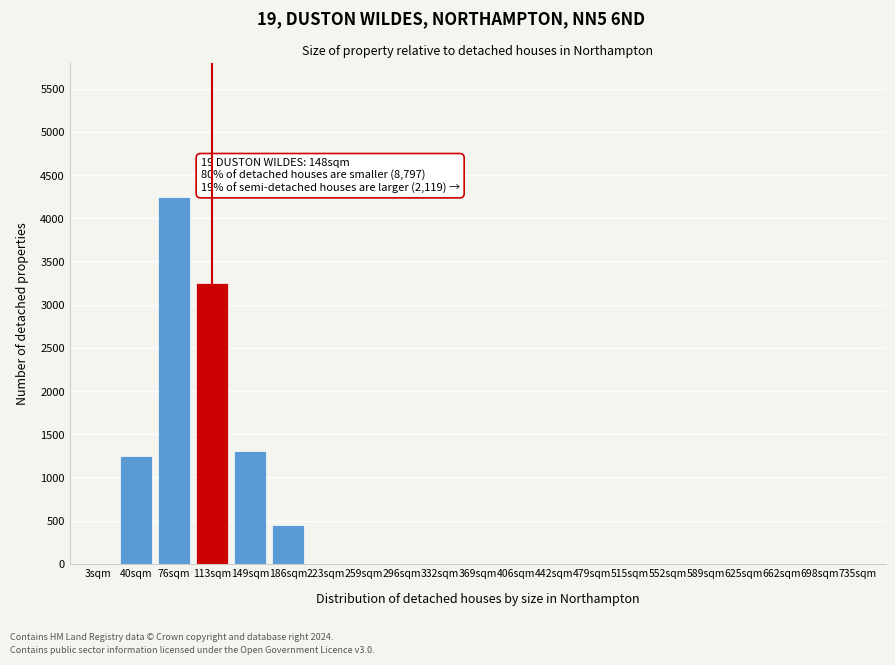

Reading left to right, transcribe all the data shown in this chart.

3sqm=0	40sqm=1250	76sqm=4250	113sqm=3250	149sqm=1300	186sqm=450	223sqm=0	259sqm=0	296sqm=0	332sqm=0	369sqm=0	406sqm=0	442sqm=0	479sqm=0	515sqm=0	552sqm=0	589sqm=0	625sqm=0	662sqm=0	698sqm=0	735sqm=0